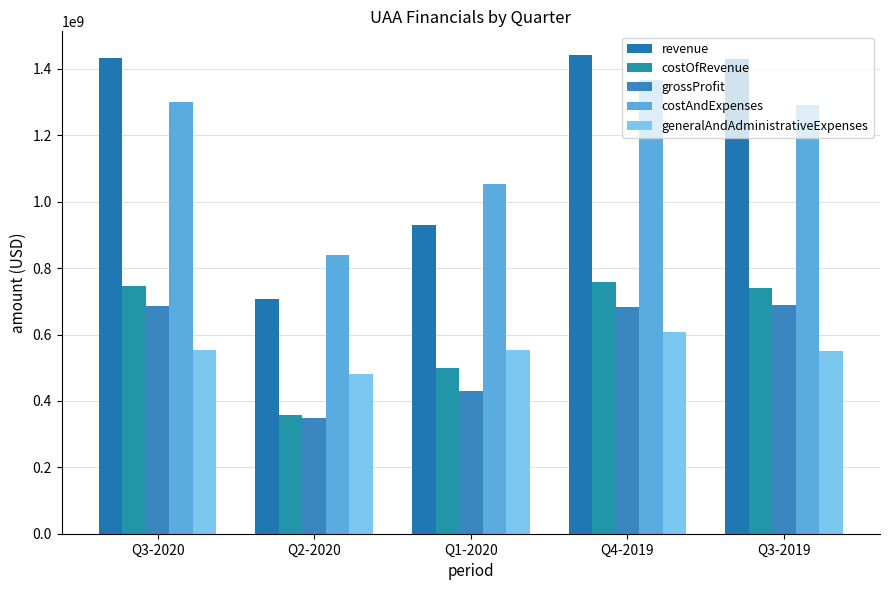

Is the value of generalAndAdministrativeExpenses at Q2-2020 greater than the value of revenue at Q3-2019?

No